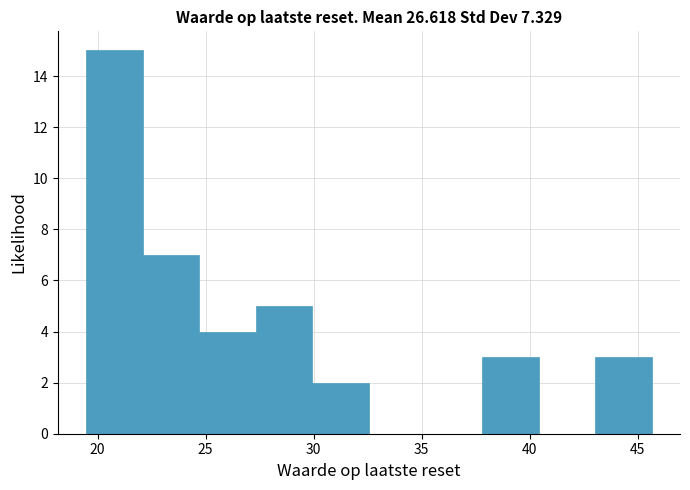

Over which range of the x-axis is the bar tallest?

19.5 to 22.0